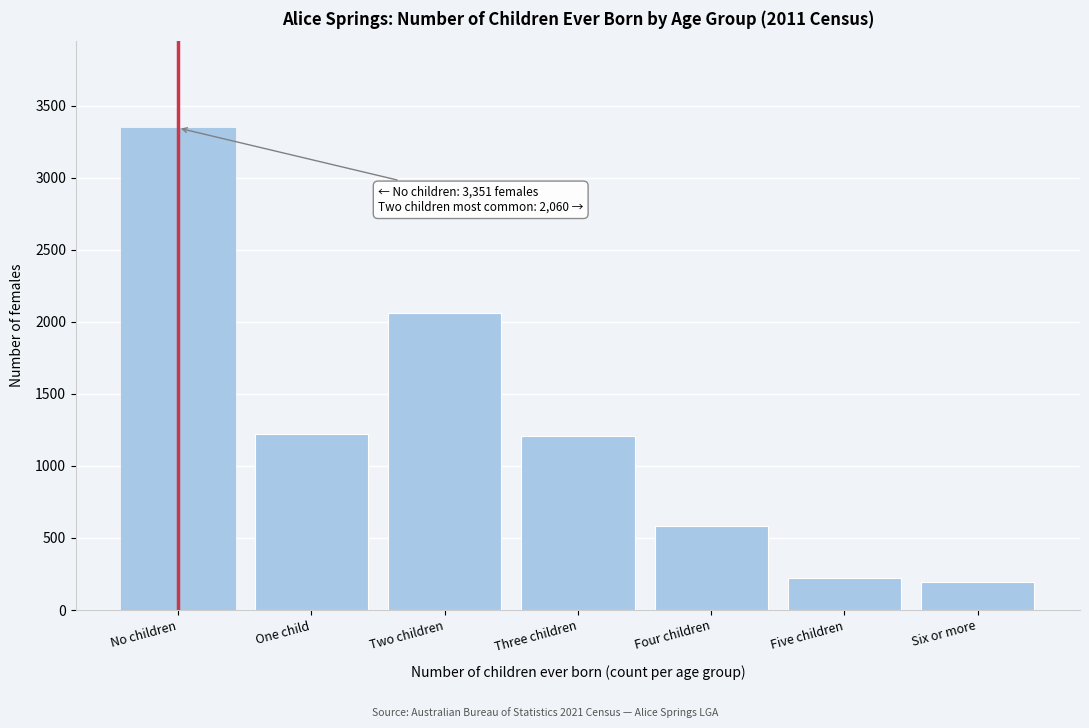

Reading left to right, list all the values displayed in this chart.

3346	1224	2062	1208	581	221	193